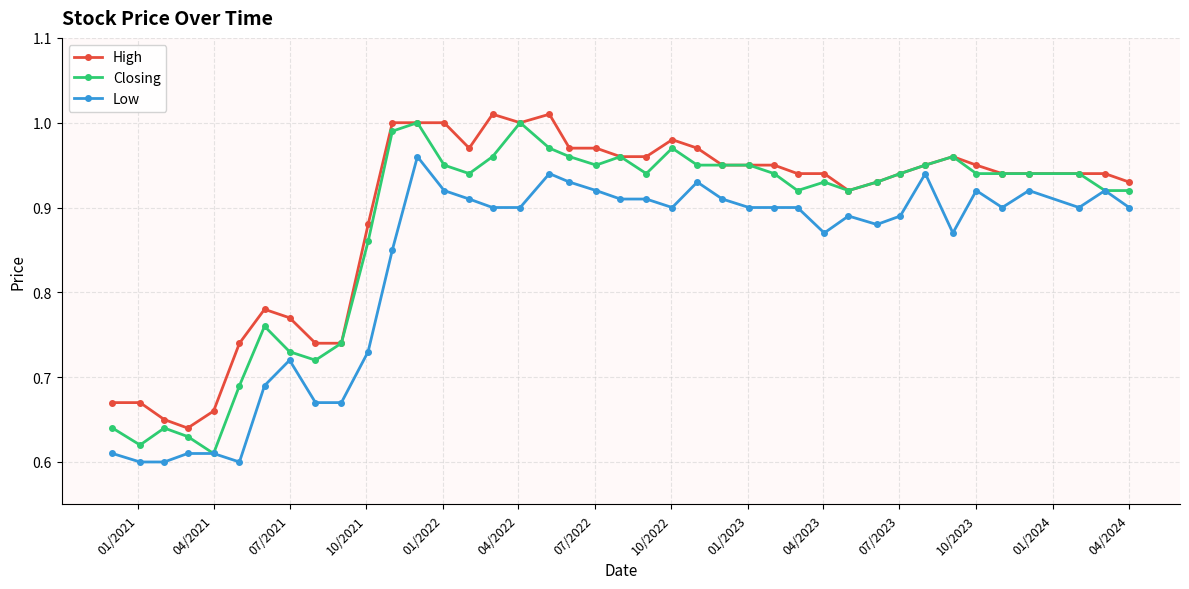

At how many categories does at least one series exceed 0?

40